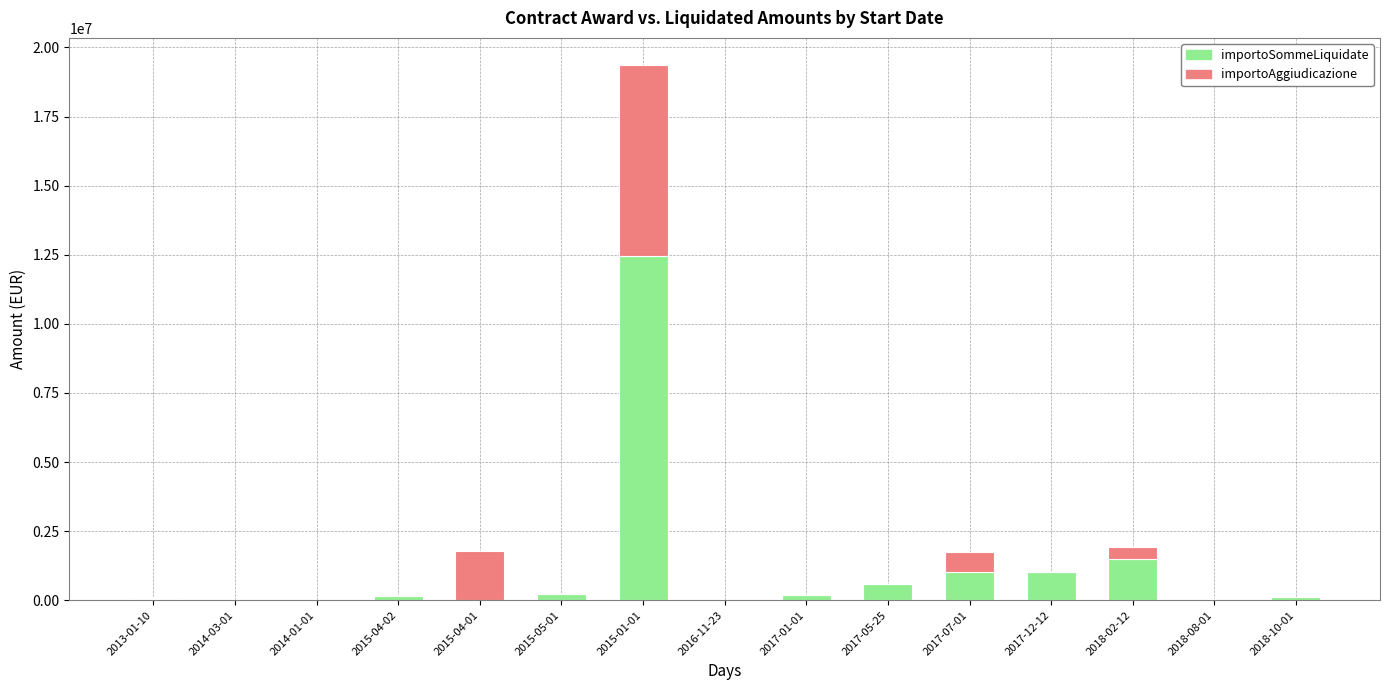

What is the sum of all importoSommeLiquidate values?

17306039.2